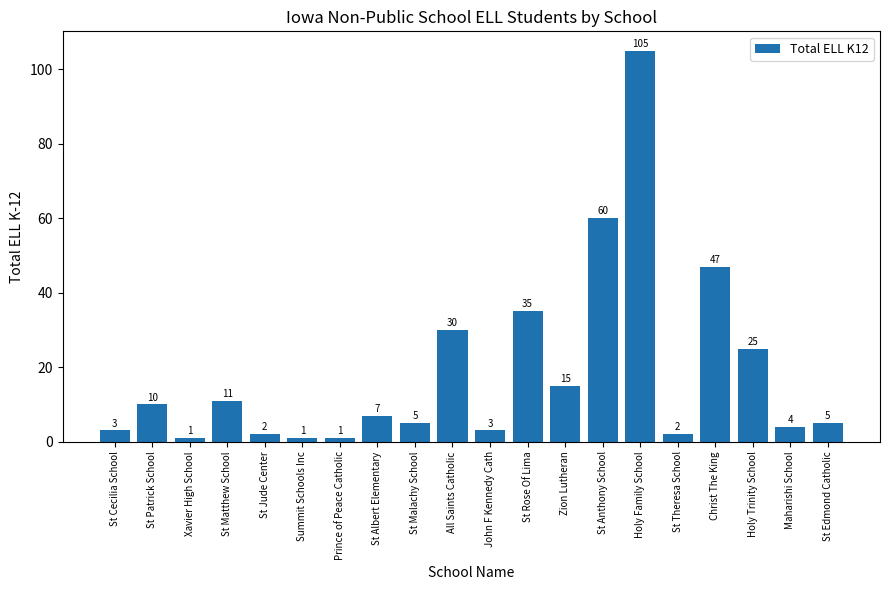

Are the bars horizontal?

No